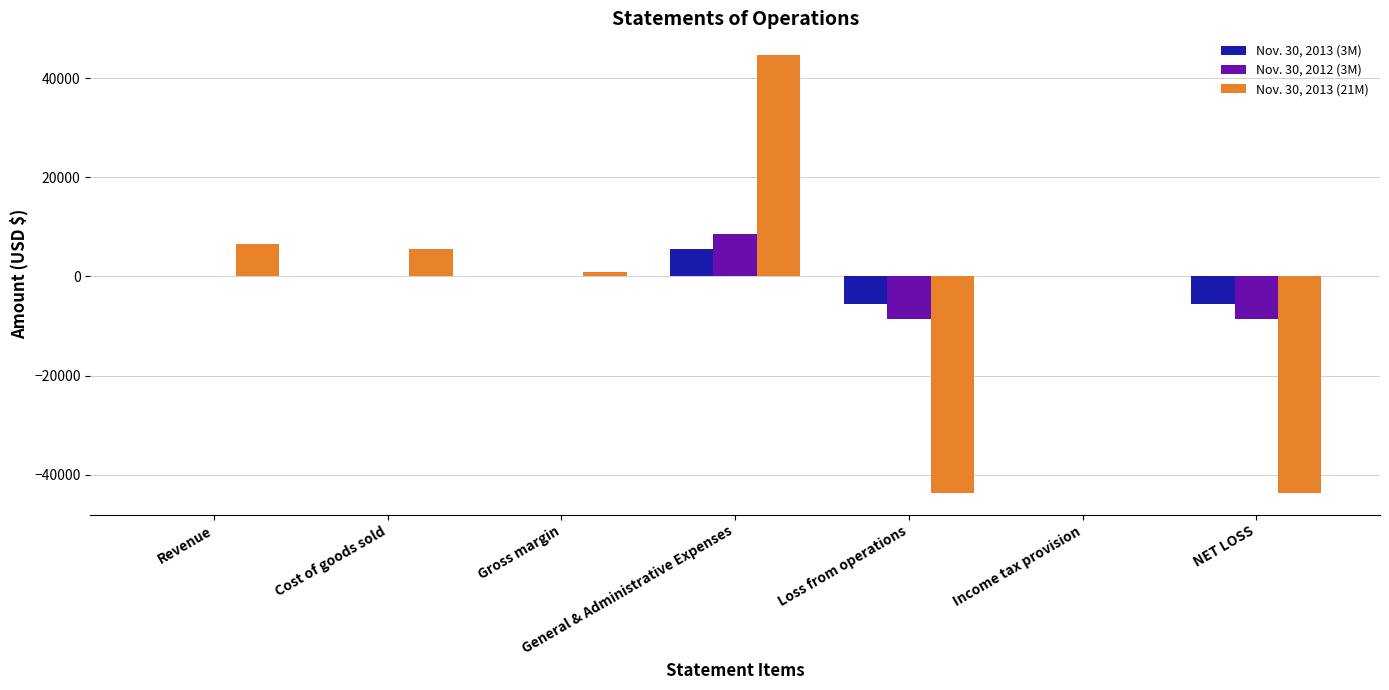

What is the sum of all Nov. 30, 2012 (3M) values?

-8592